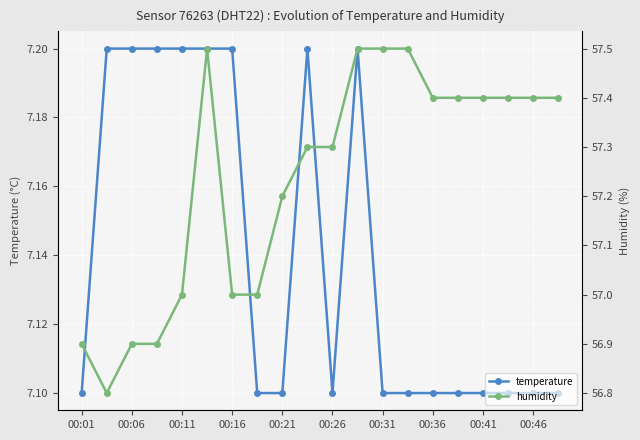

True or false: temperature has a value of 7.1 at 00:36.

True